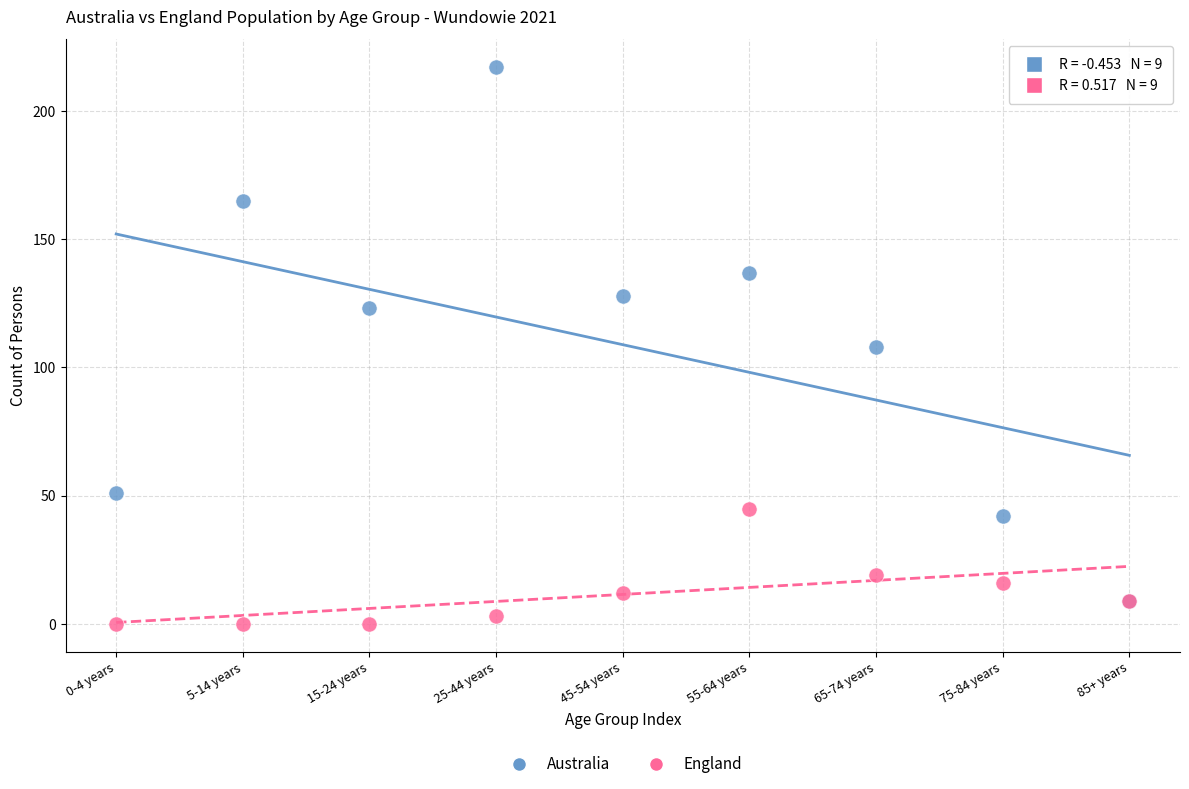

In the England series, what Y value is closest to 22?

19